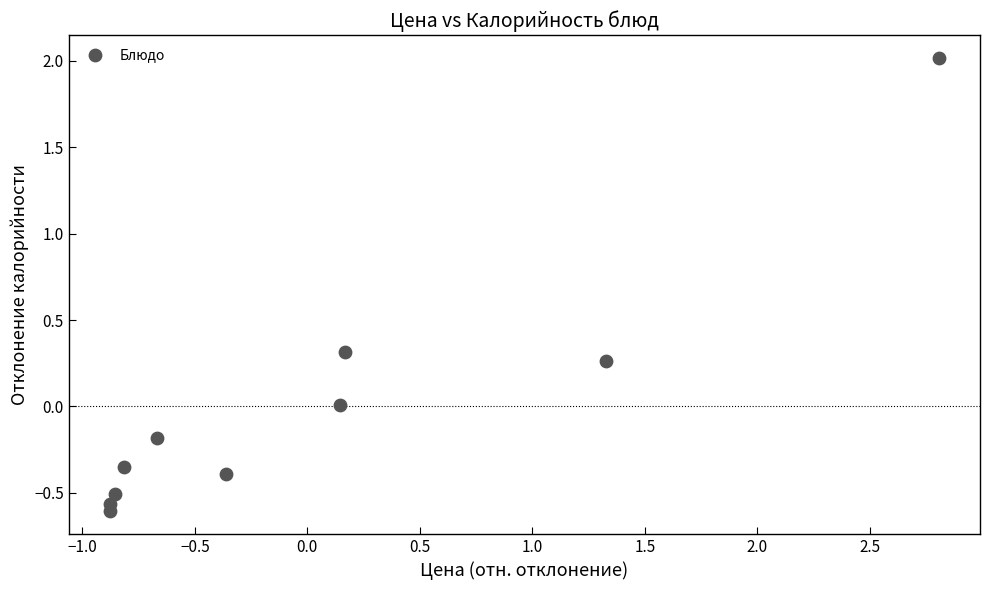

What is the range of X values (max minus min)?

3.7